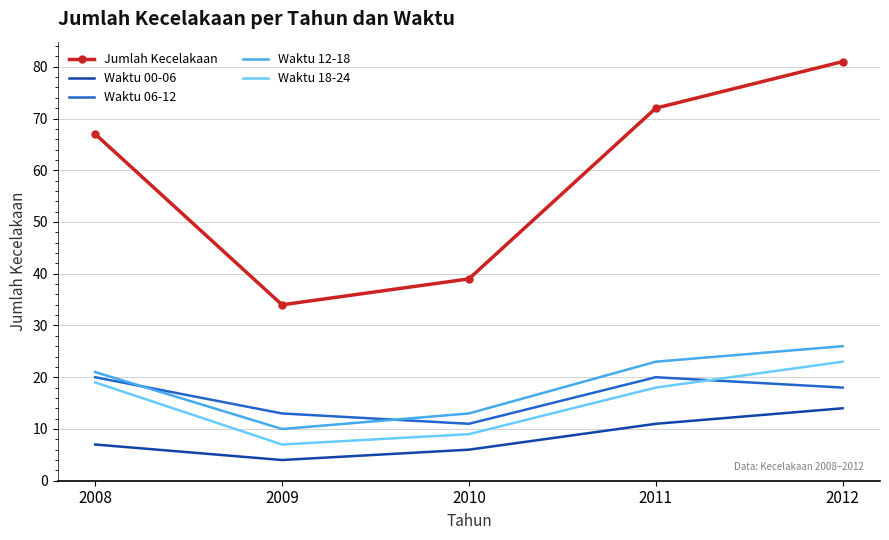

At which category is the sum across all series the highest?

2012